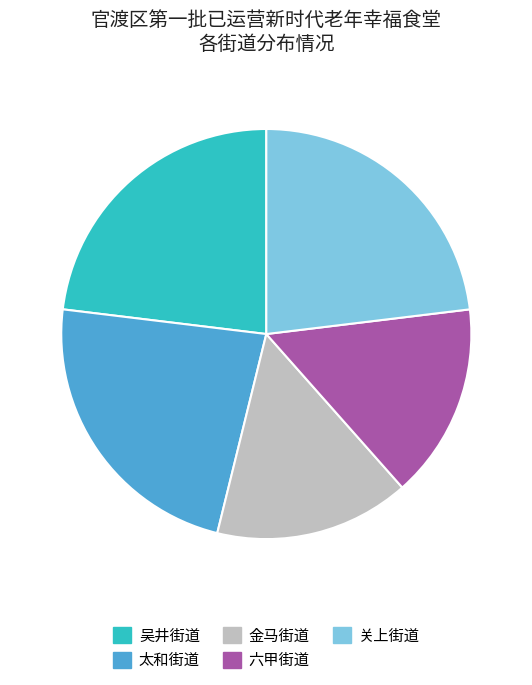

Is it true that 六甲街道 is 15% of the pie?

True